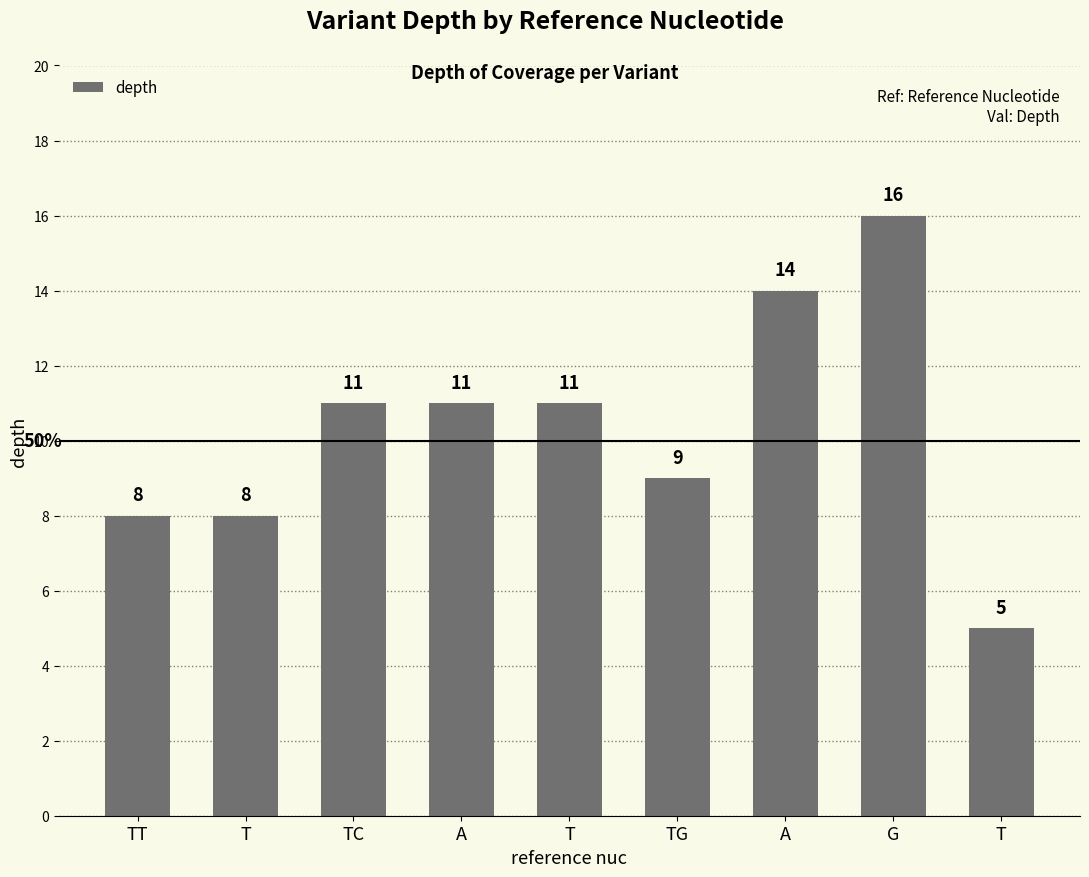

What is the difference between the values at TC and T?

6